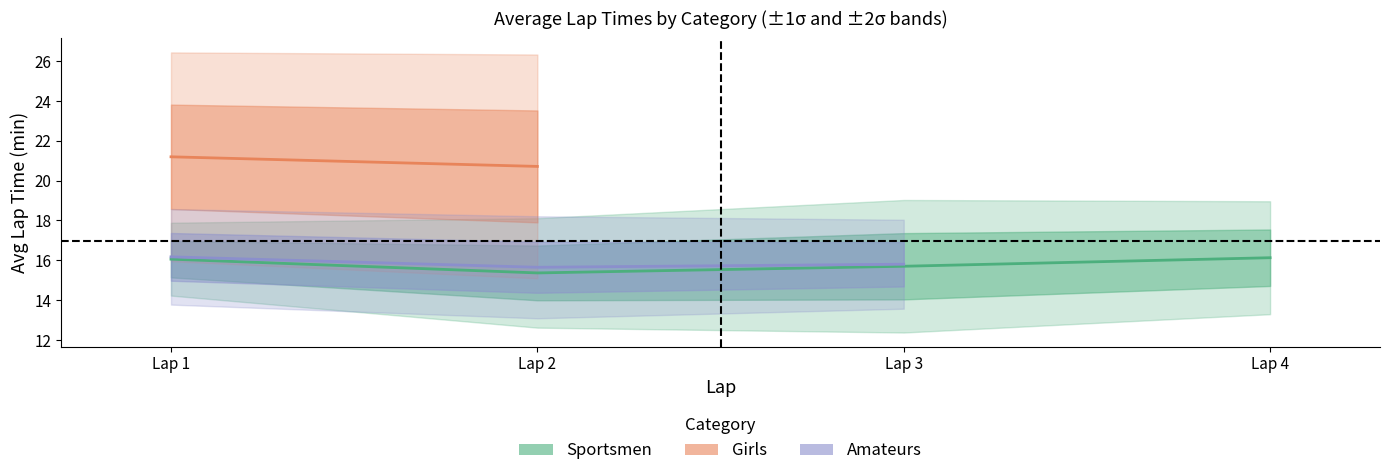

Does the chart display data point markers on the line(s)?

No